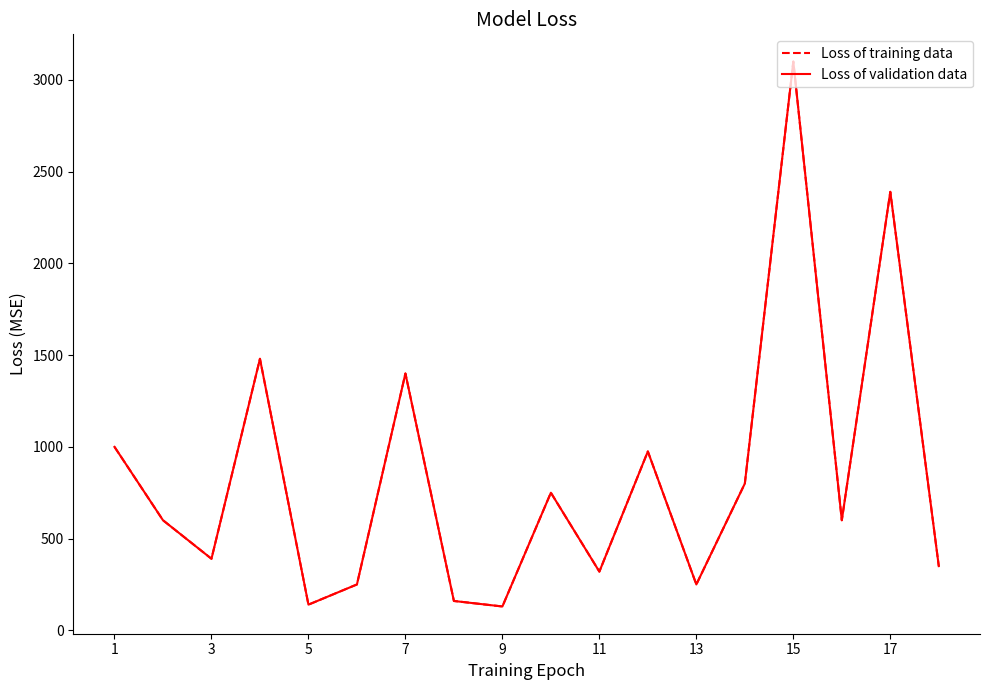

In Loss of training data, how many points are lower than both neighbors (excluding endpoints)?

6